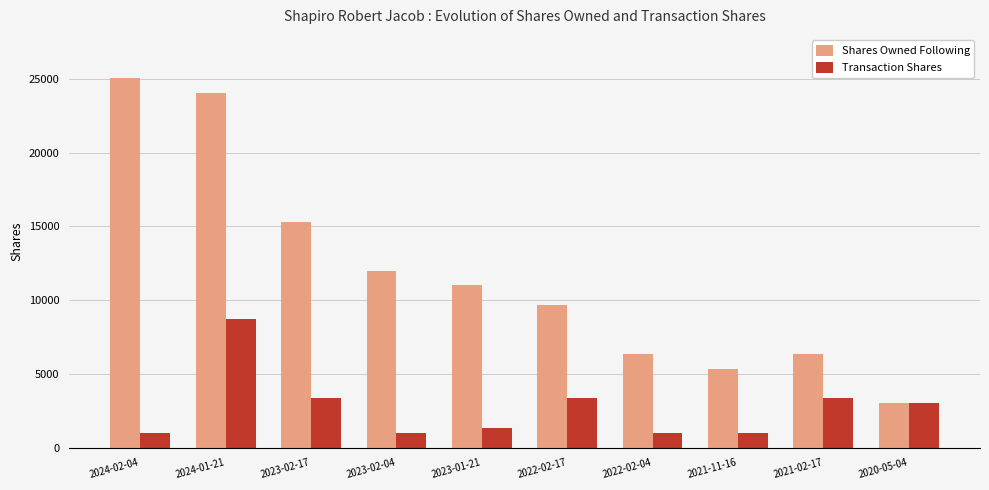

What is the maximum value shown in the chart?

25078